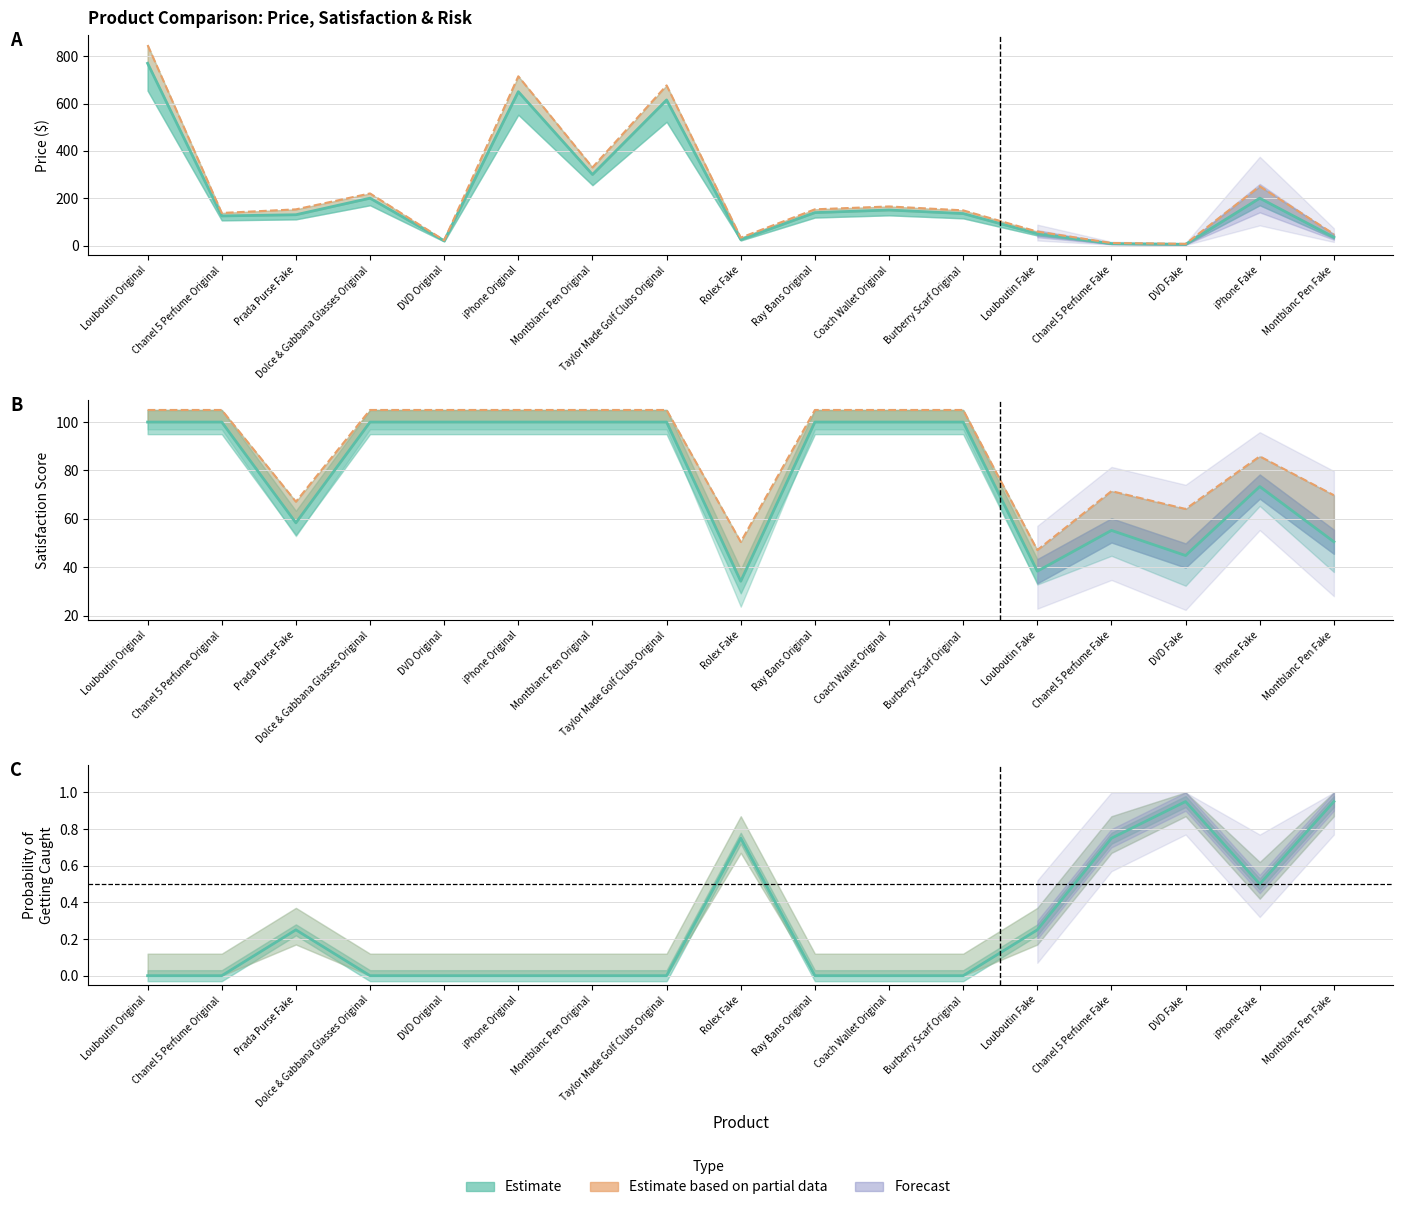

How many data points in Satisfaction (Upper Band) are less than 105?

7